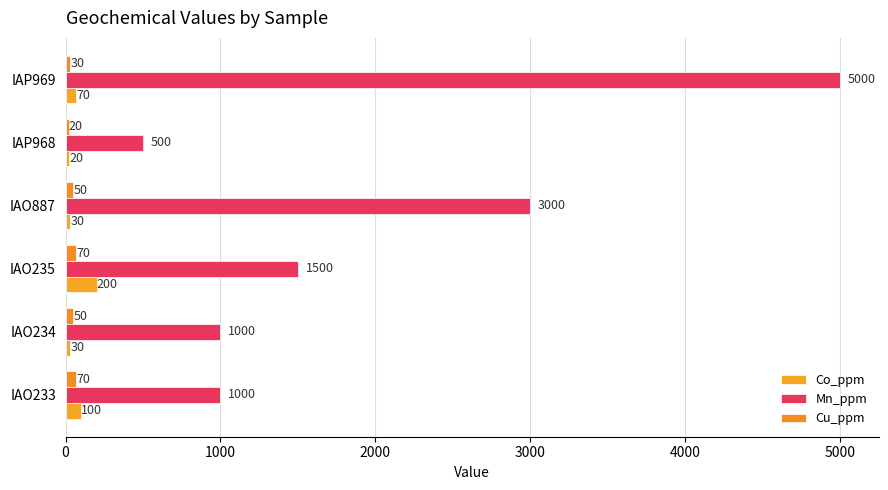

What is the sum of all Mn_ppm values?

12000